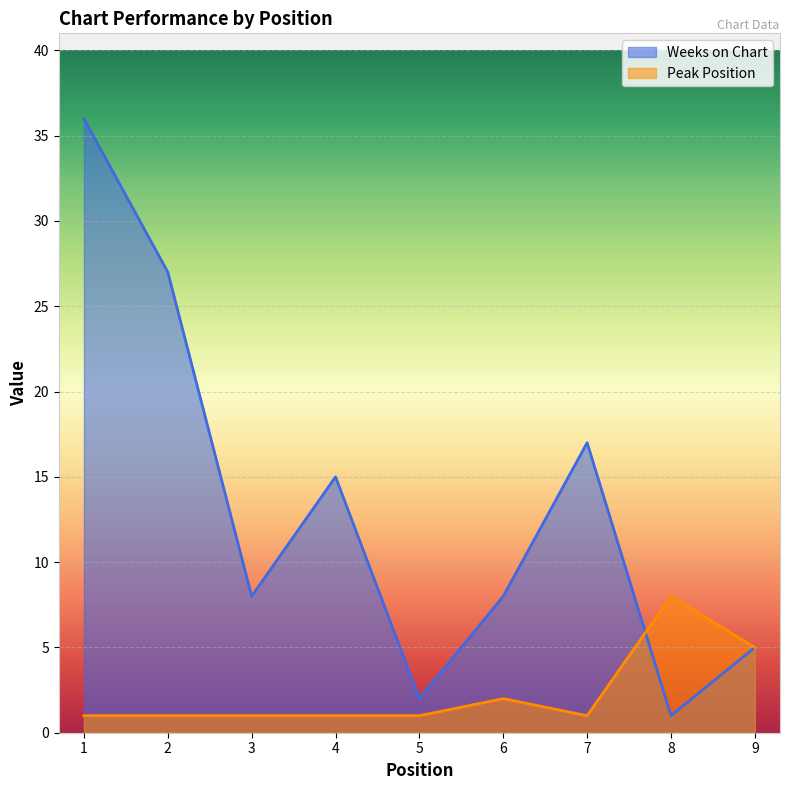

Rank the categories by Weeks on Chart value from lowest to highest.

8, 5, 9, 3, 6, 4, 7, 2, 1